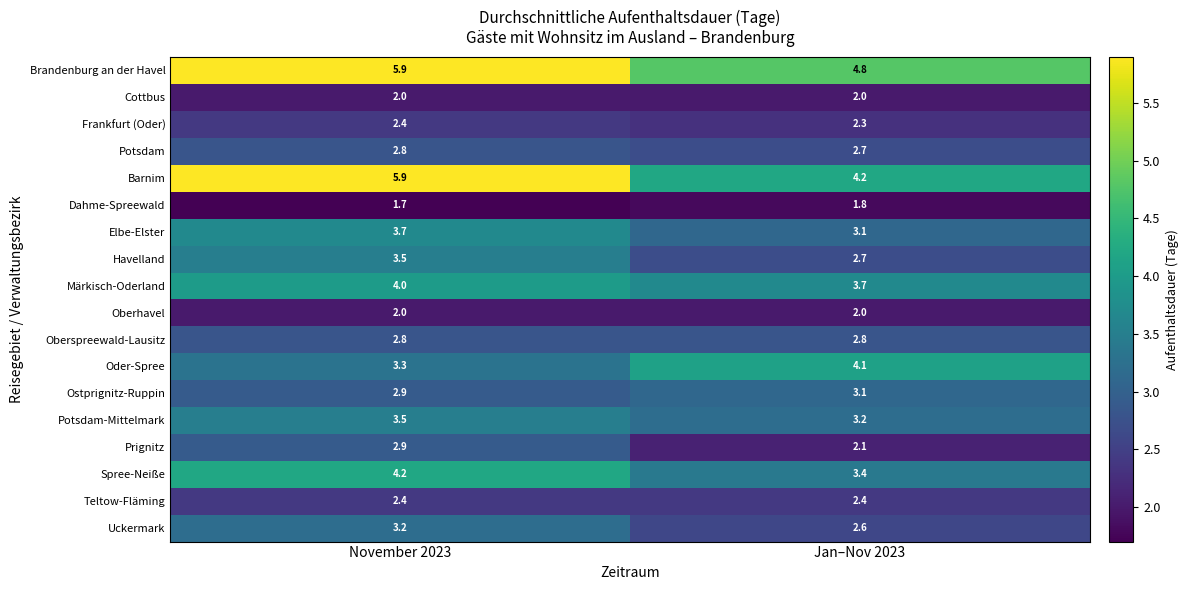

What is the sum of the Spree-Neiße values at Jan–Nov 2023 and November 2023?

7.6